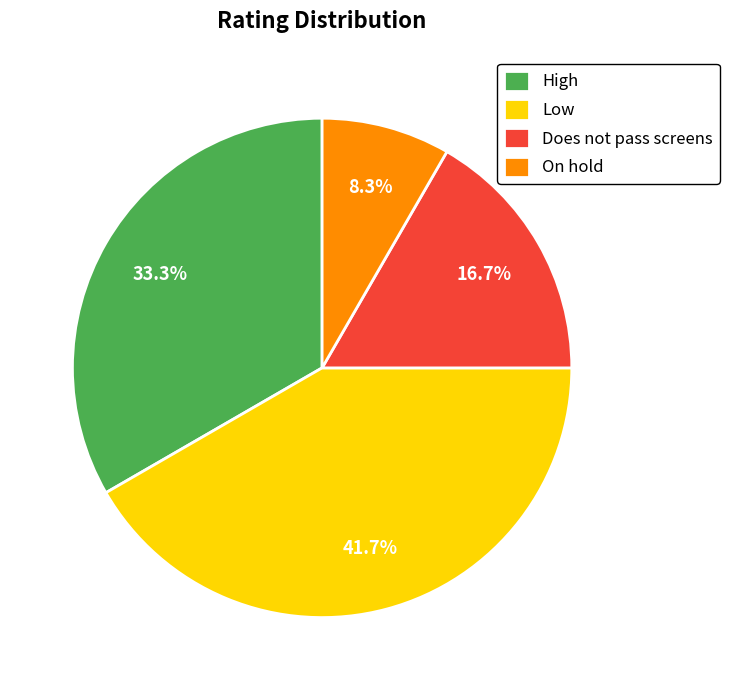

To the nearest percent, what percentage of the pie is Low?

42%